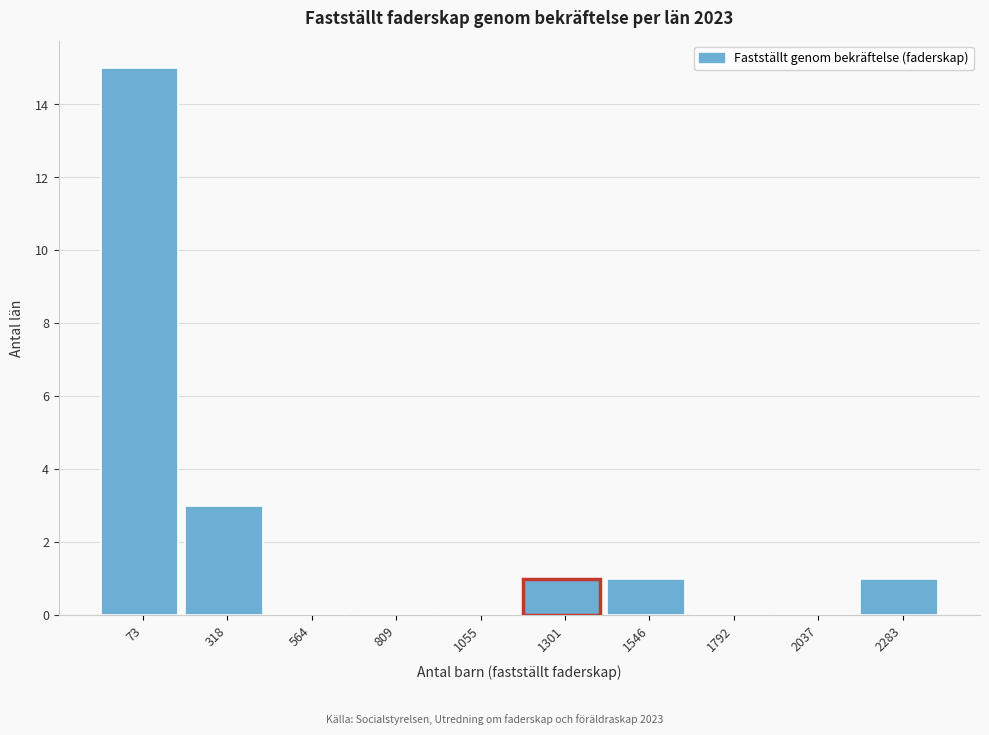

Reading left to right, transcribe all the data shown in this chart.

73=15	318=3	564=0	809=0	1055=0	1301=1	1546=1	1792=0	2037=0	2283=1